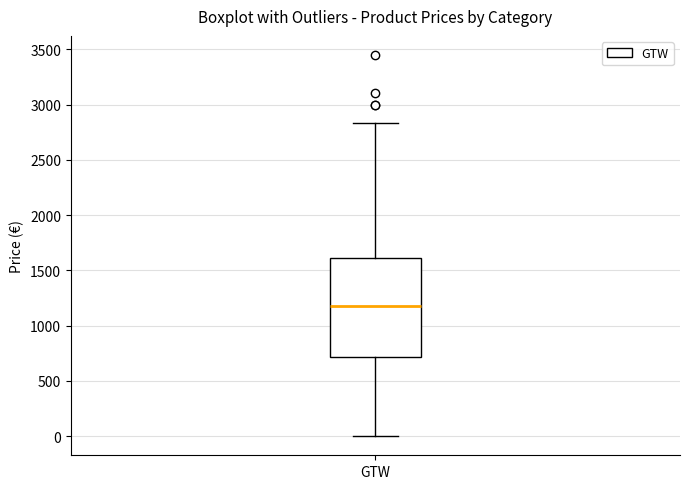

Read this box plot against the y-axis: the position of the median line, the range covered by the box, and the ends of both whiskers. The values are not printed on the chart, so give them approximately, as read against the axis.

median 1150, box 700 to 1600, whiskers 0 to 2850